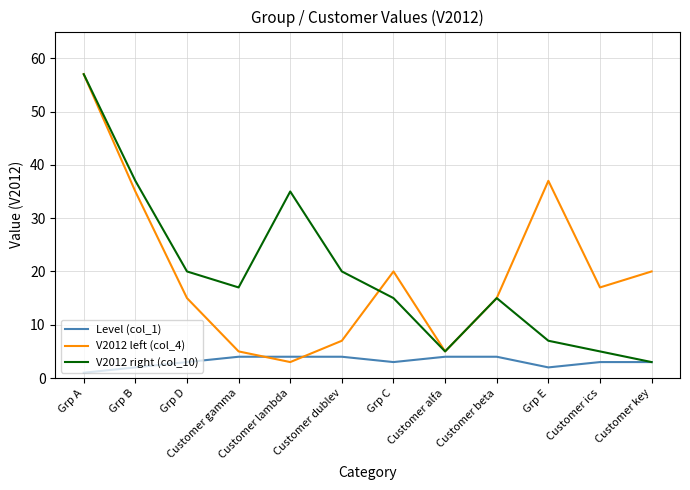

True or false: V2012 left (col_4) has more than 1 interior local peaks.

True